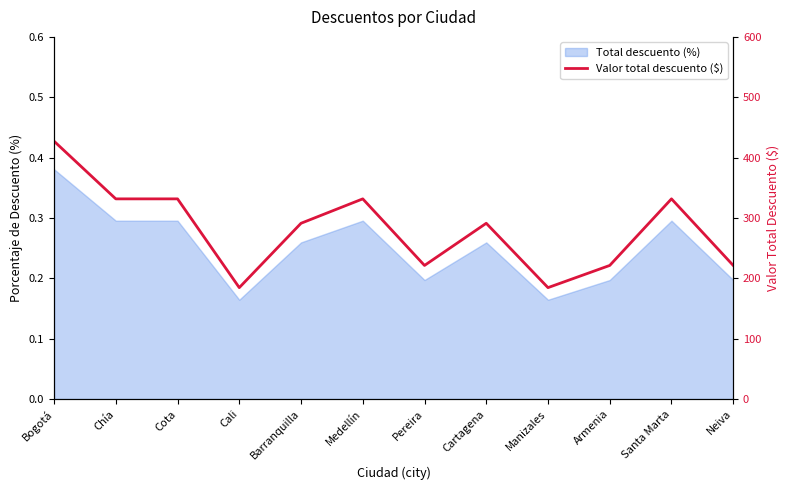

What is the sum of the values at Neiva and Manizales?

405.9